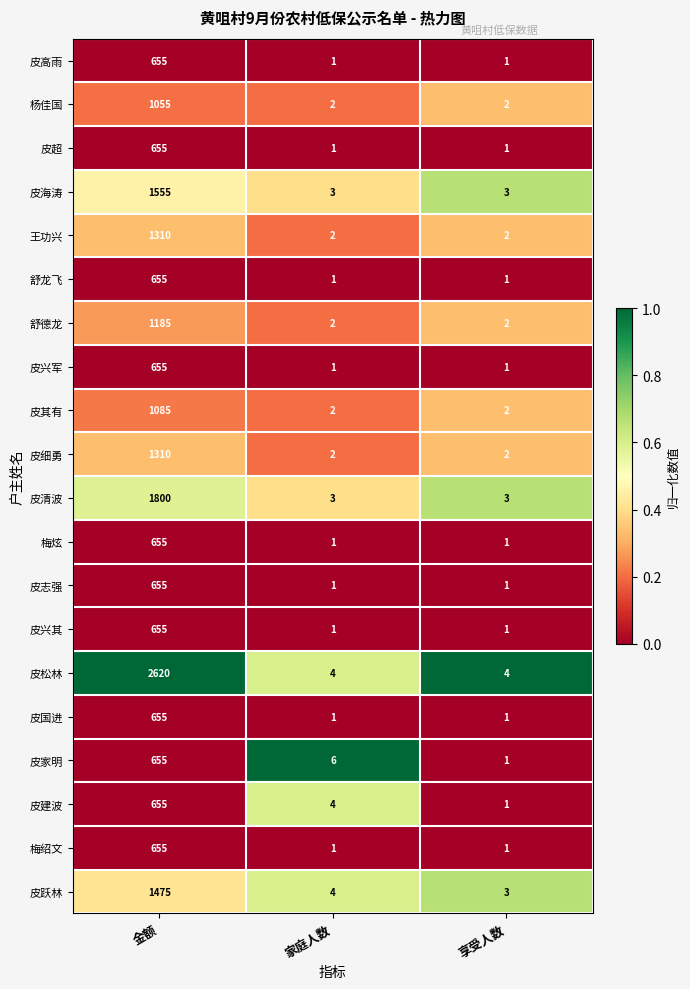

Between 金额 and 家庭人数, which series saw the biggest shift?

皮松林